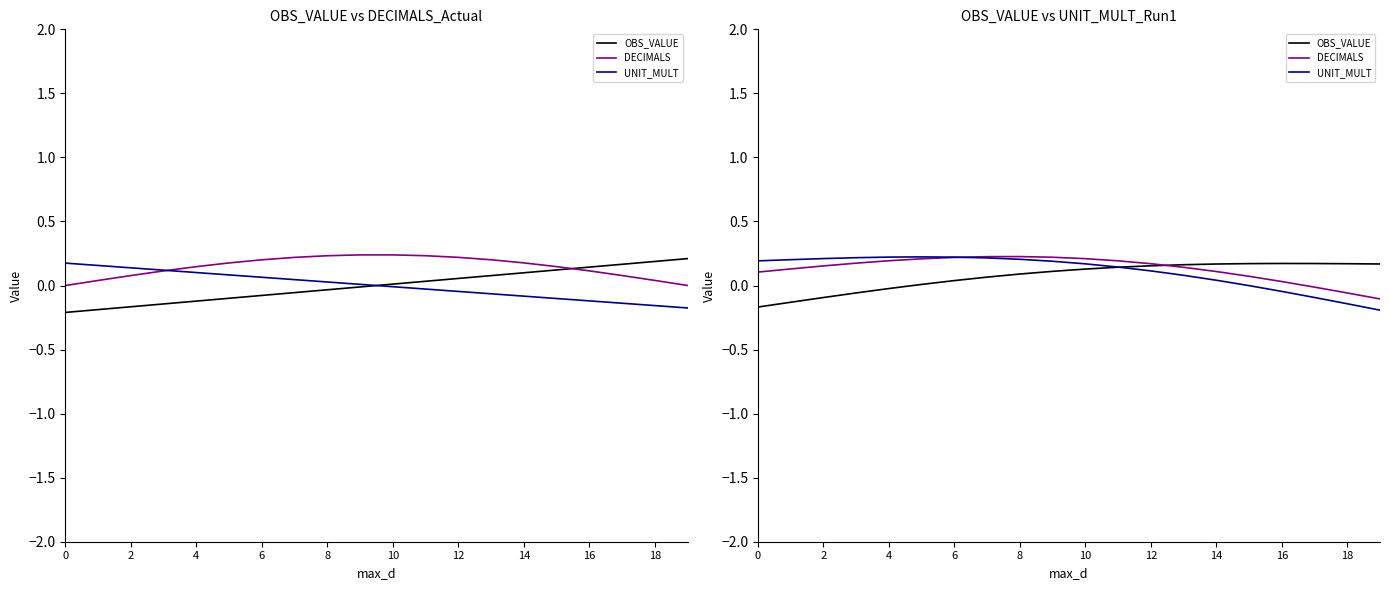

Reading right to left, extract all data points from this chart.

OBS_VALUE: 0.2	0.2	0.2	0.2	0.2	0.2	0.2	0.2	0.1	0.1	0.1	0.1	0.1	0.0	0.0	-0.0	-0.1	-0.1	-0.1	-0.2
DECIMALS: -0.1	-0.1	-0.0	0.0	0.1	0.1	0.1	0.2	0.2	0.2	0.2	0.2	0.2	0.2	0.2	0.2	0.2	0.2	0.1	0.1
UNIT_MULT: -0.2	-0.1	-0.1	-0.0	-0.0	0.0	0.1	0.1	0.1	0.2	0.2	0.2	0.2	0.2	0.2	0.2	0.2	0.2	0.2	0.2